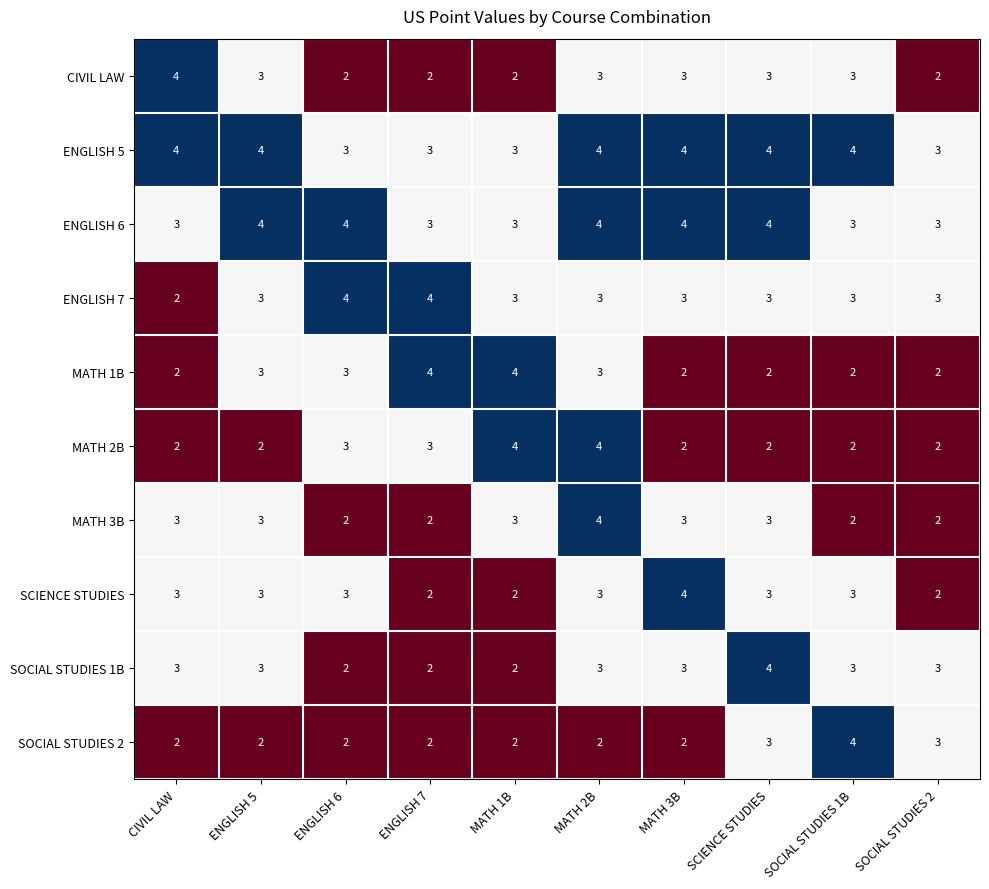

Is it true that ENGLISH 6 equals 3 at SOCIAL STUDIES 2?

True